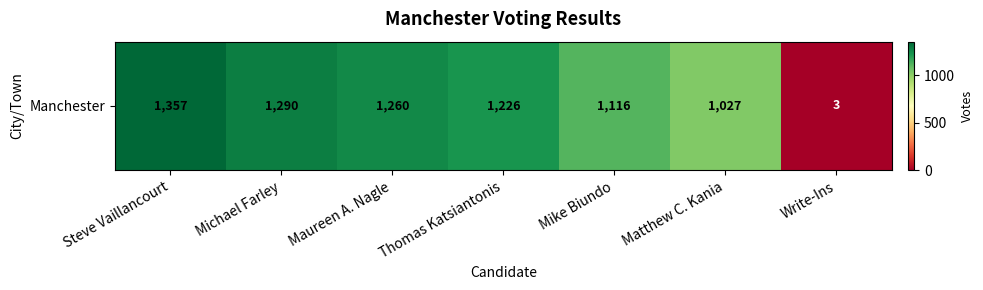

How many values are below 1226?

3